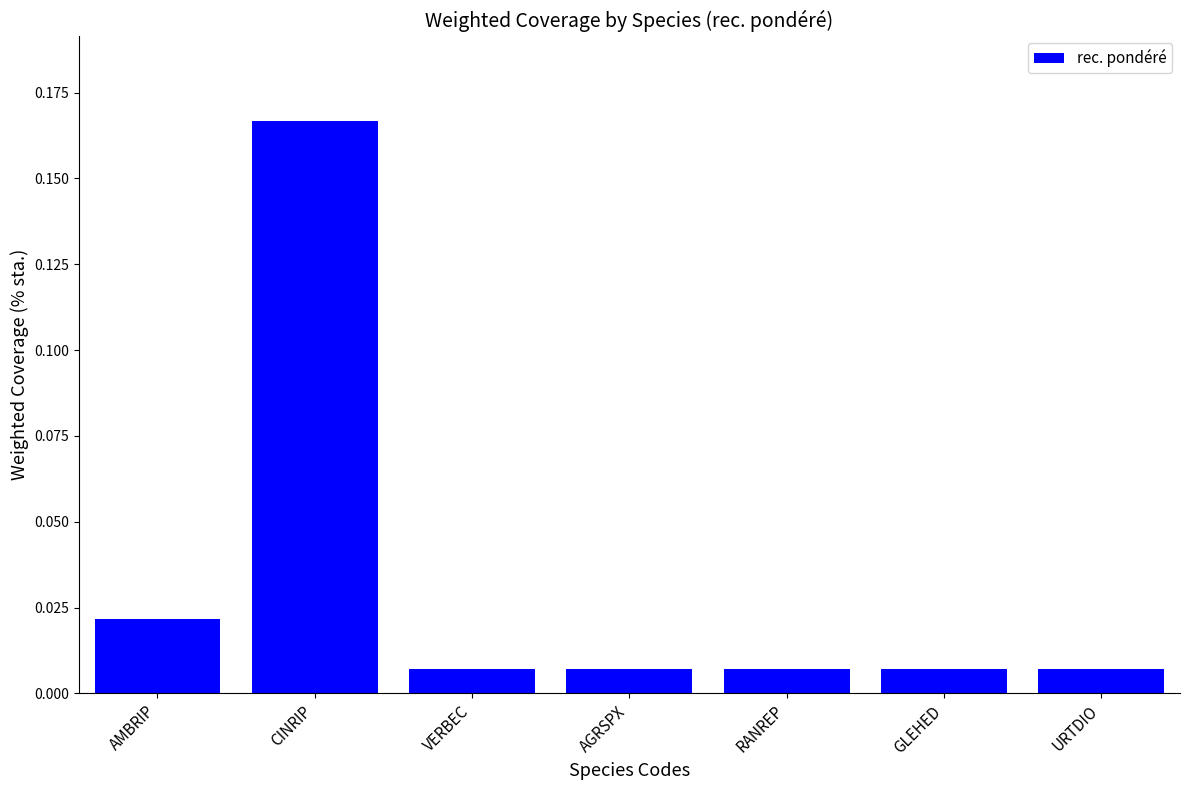

What is the label of the 1st bar from the right?

URTDIO